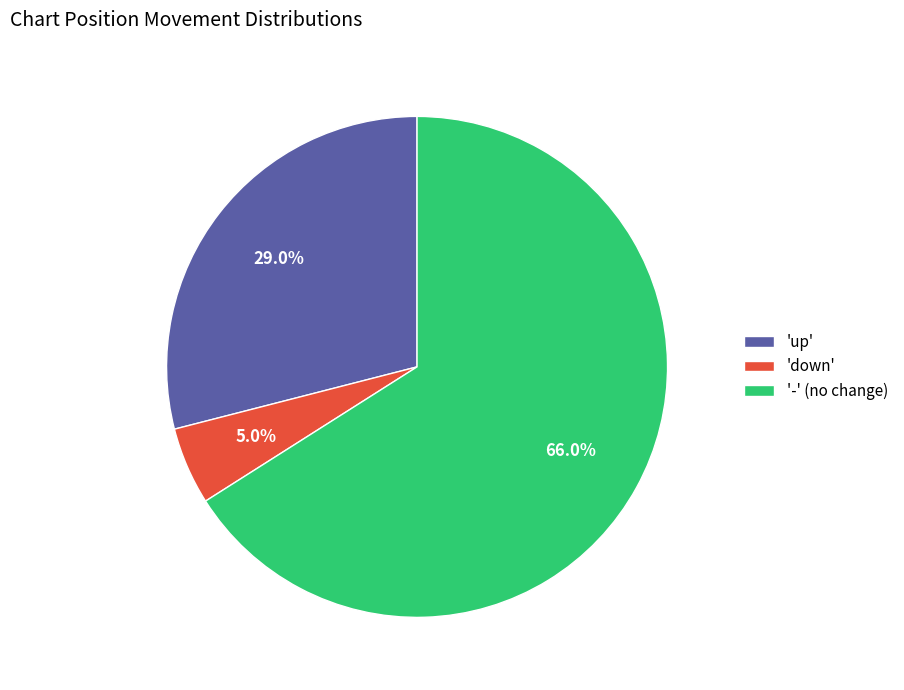

To the nearest percent, what is the average slice percentage?

33%